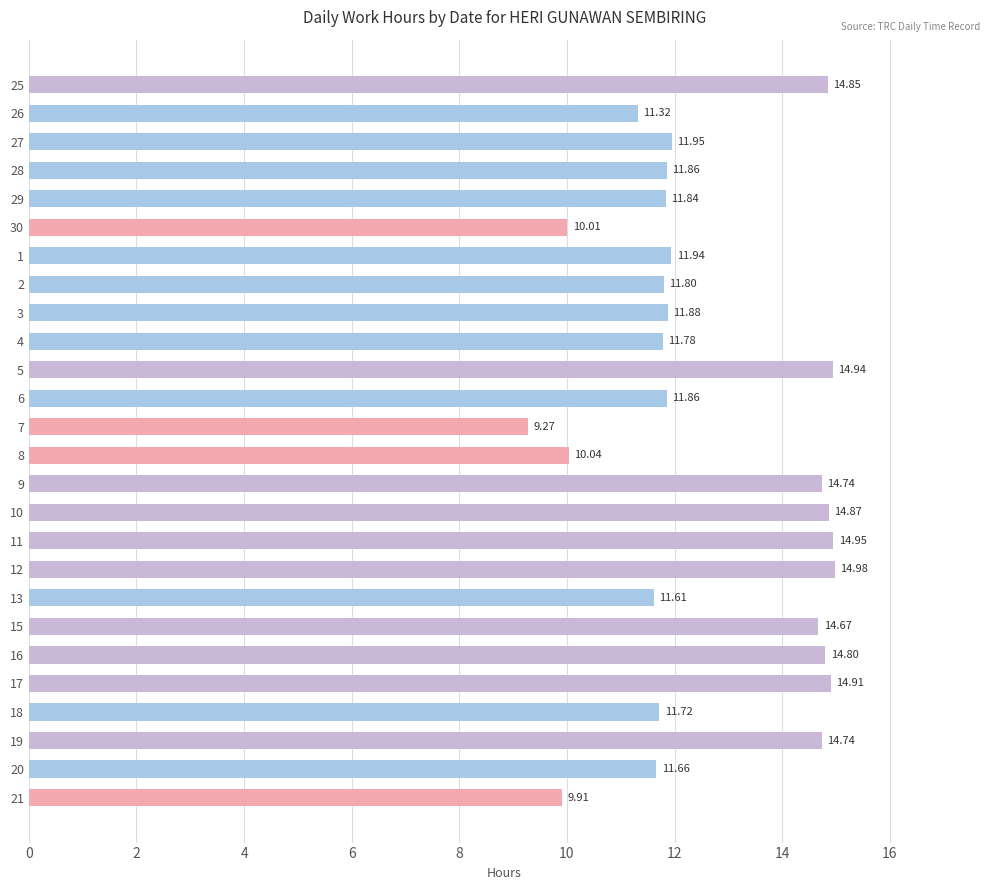

How many distinct data groups are displayed?

1